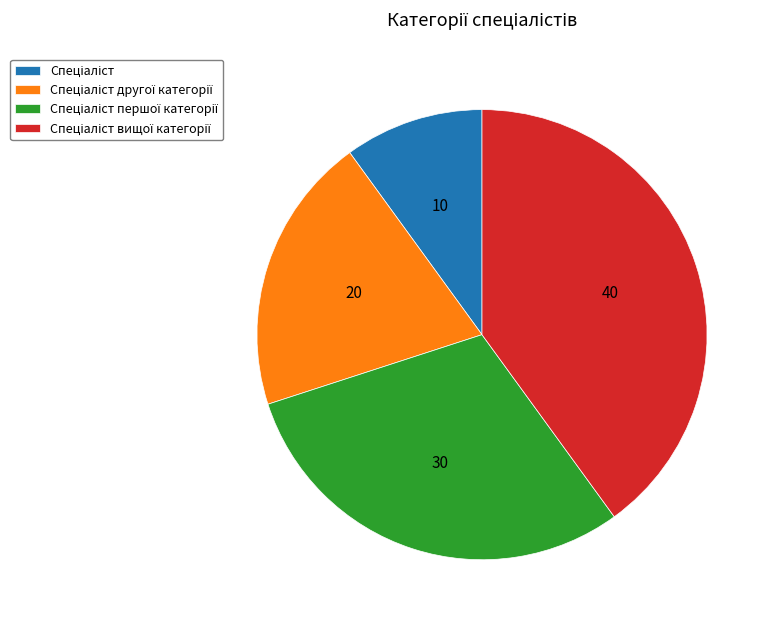

Is there a majority slice in this chart?

No